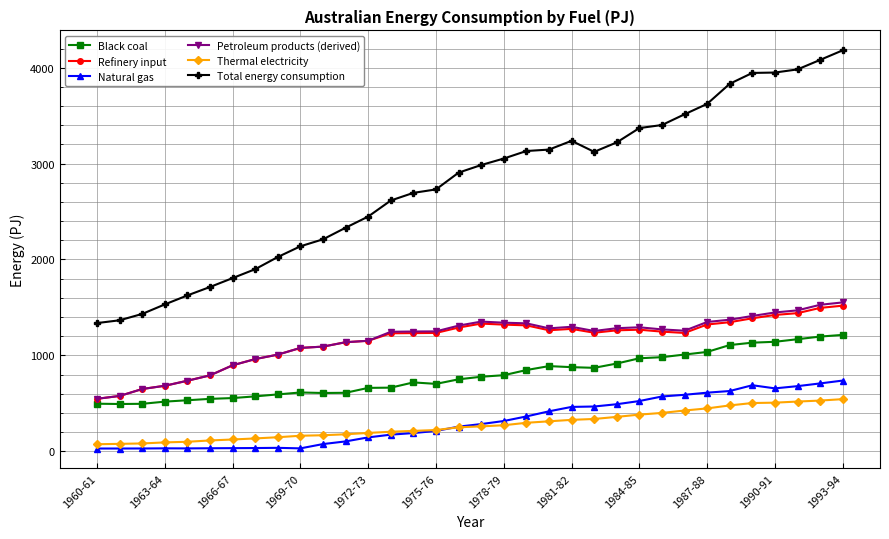

True or false: Petroleum products (derived) and Thermal electricity intersect in this chart.

False